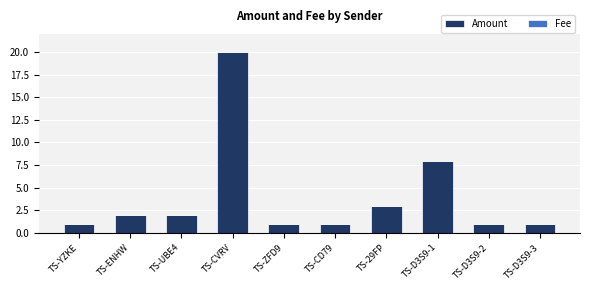

What is the sum of all Amount values?

40.0